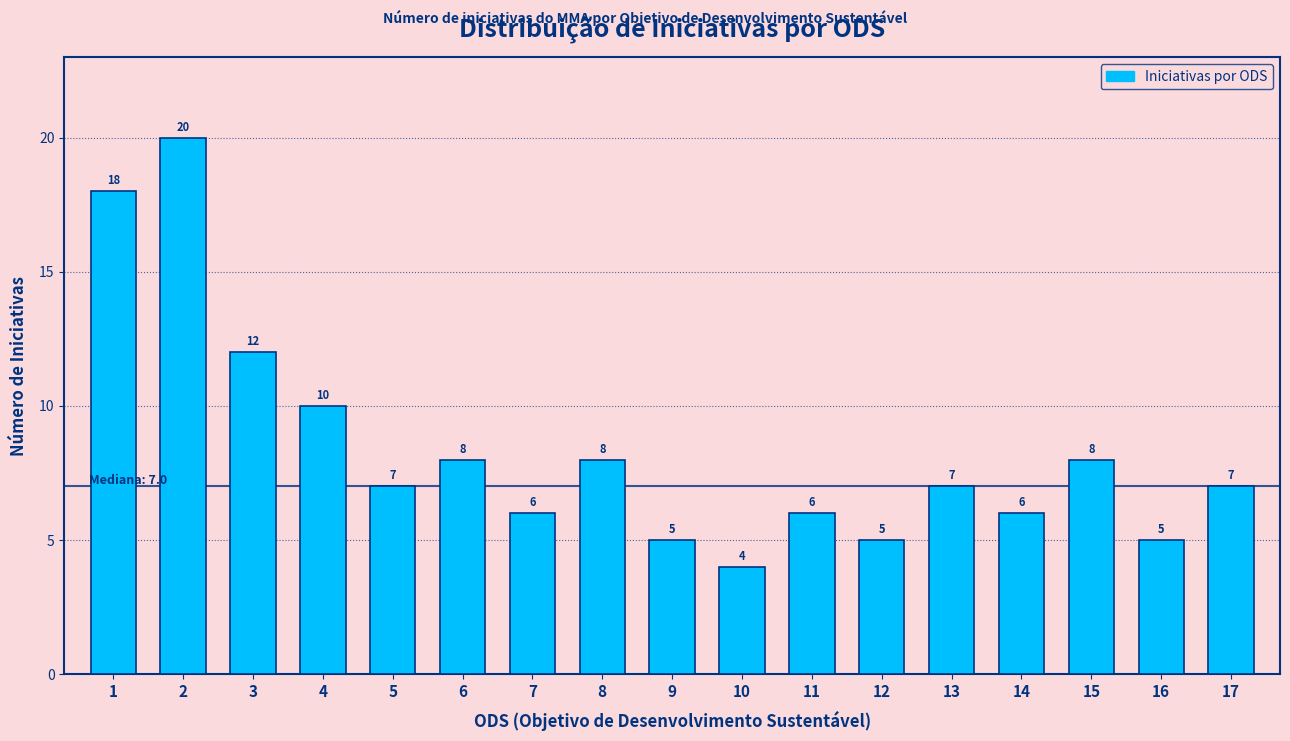

Reading left to right, extract all data points from this chart.

1=18	2=20	3=12	4=10	5=7	6=8	7=6	8=8	9=5	10=4	11=6	12=5	13=7	14=6	15=8	16=5	17=7